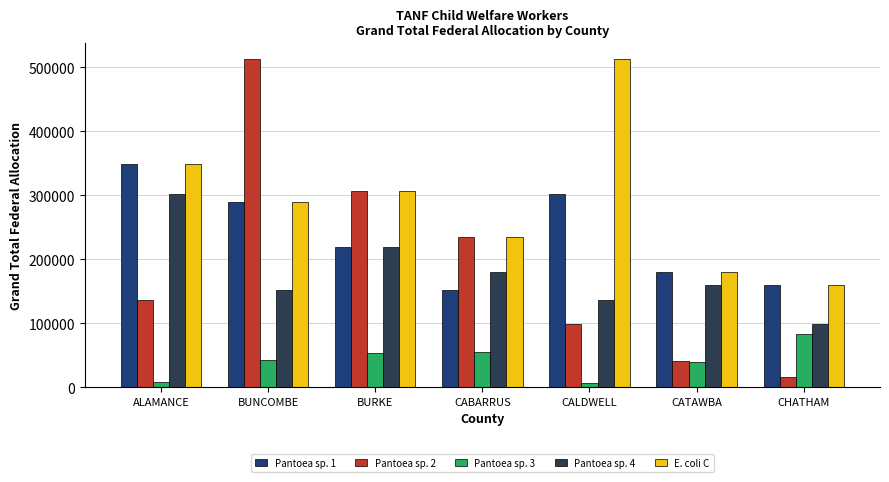

At which label does Pantoea sp. 2 reach its peak?

BUNCOMBE